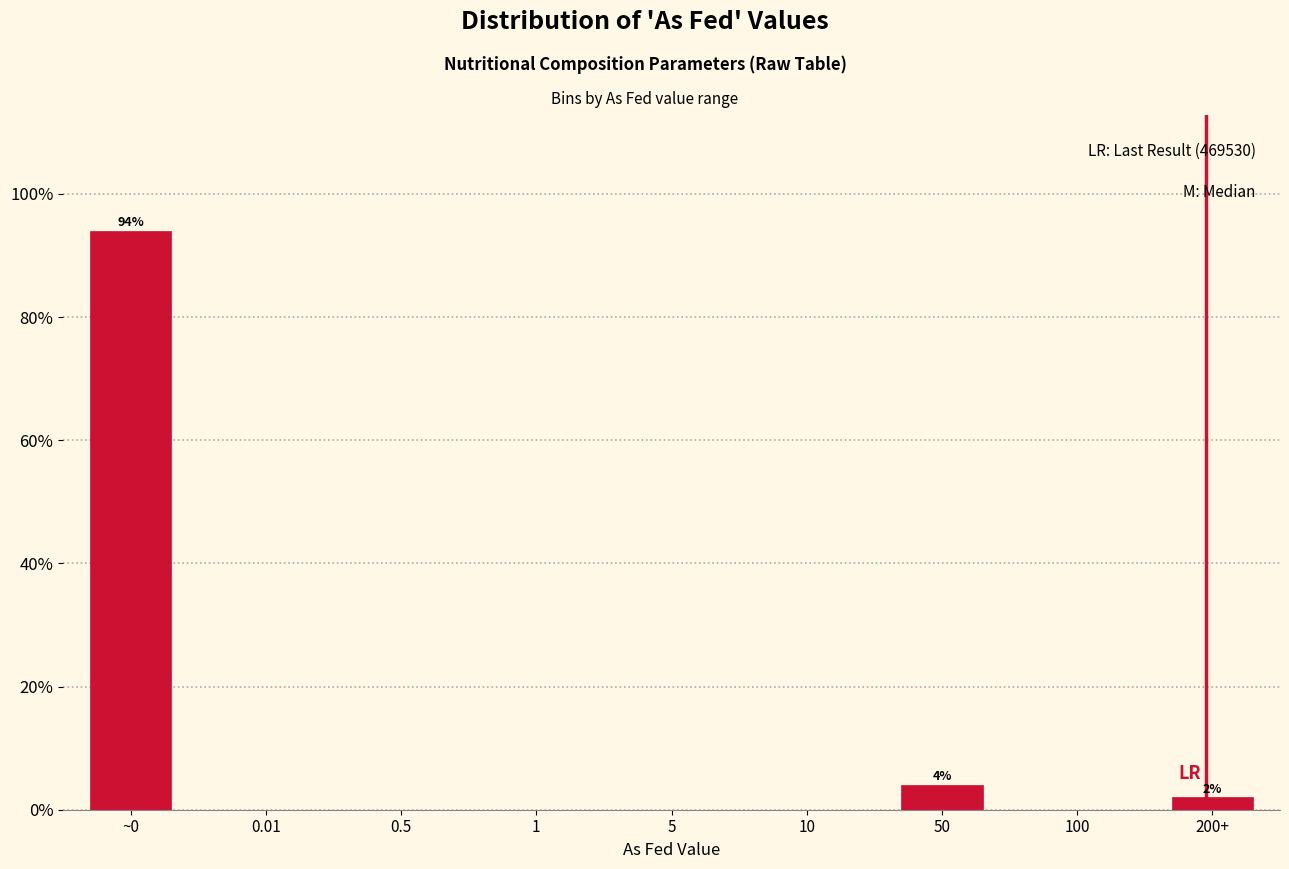

Reading right to left, list all the values displayed in this chart.

200+=2	100=0	50=4	10=0	5=0	1=0	0.5=0	0.01=0	~0=94